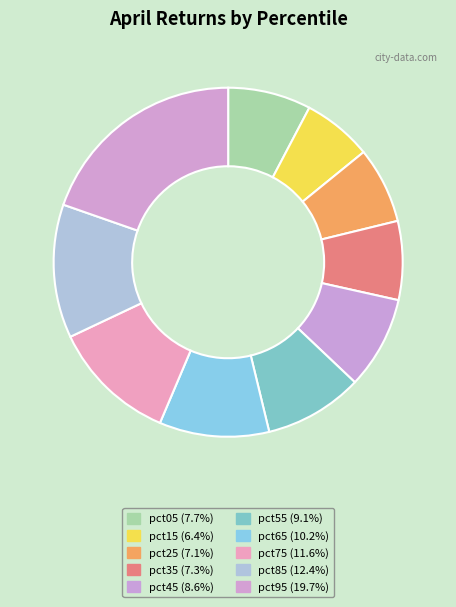

Count the number of slices in the pie.

10